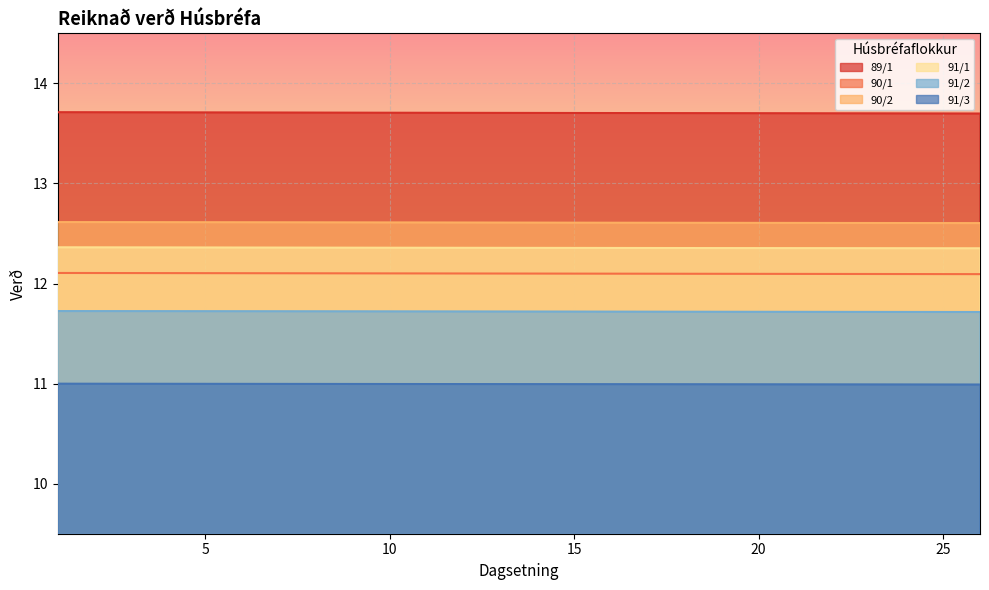

At which label is 91/3 closest to 10?

26